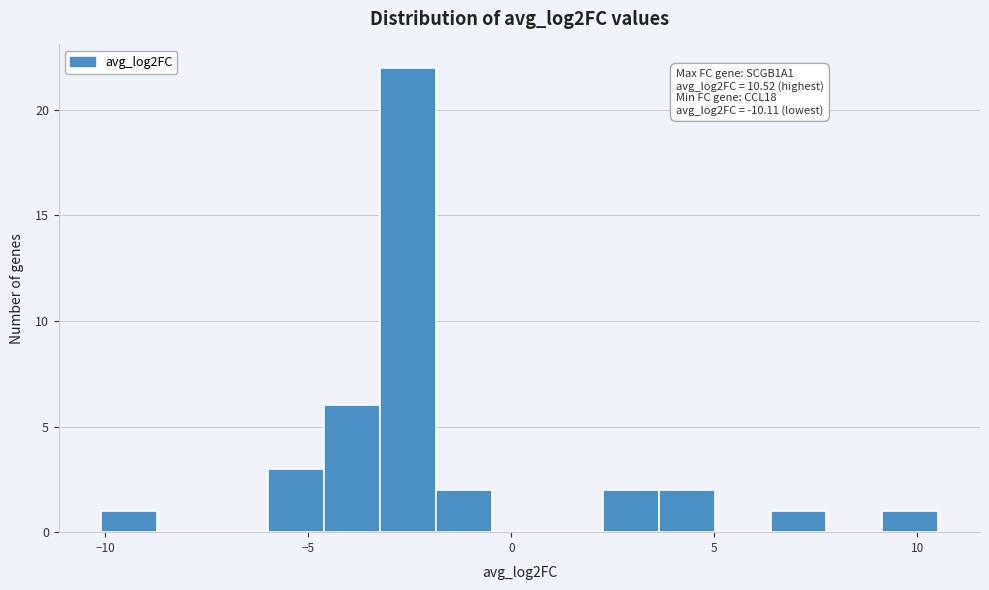

Read against the x-axis, roughly where is the centre of the tallest bar?

-2.5